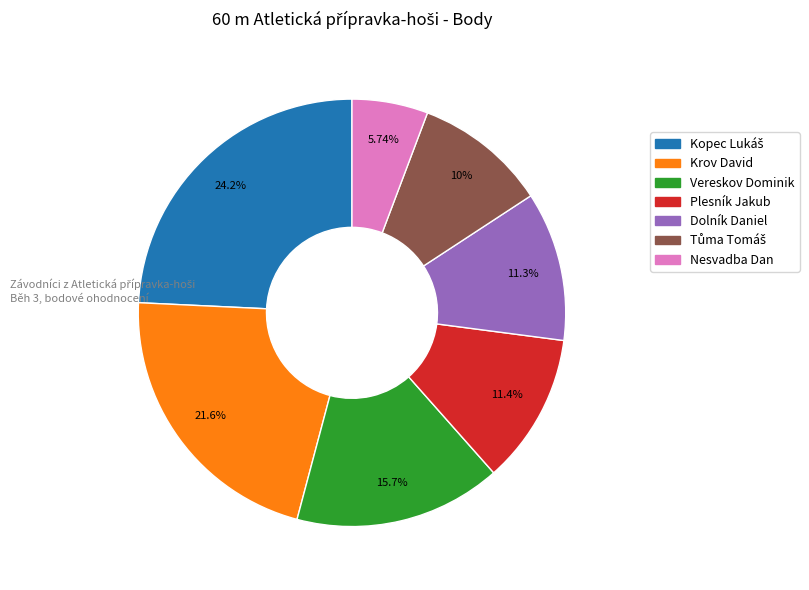

What percentage is the Plesník Jakub slice, to the nearest percent?

11%